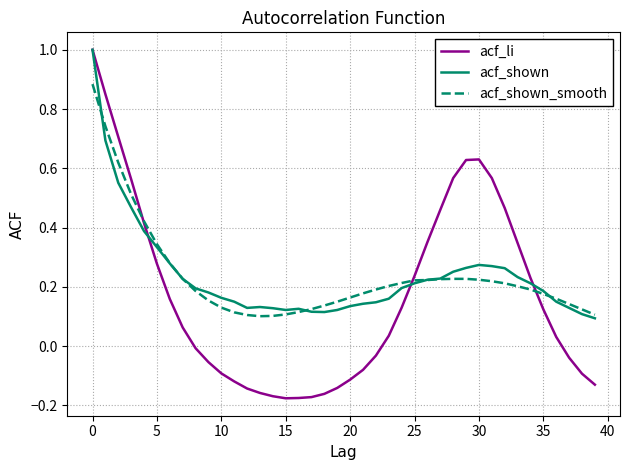

What is the sum of all acf_shown_smooth values?

9.4